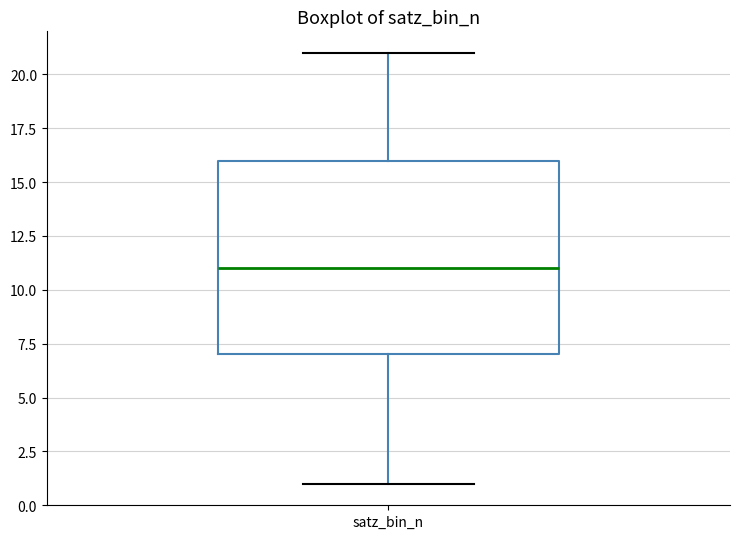

Transcribe this box plot: give where the median line is, the range the box spans, and where the two whiskers end, as read against the y-axis. The values are not printed on the chart, so give them approximately, as read against the axis.

median 11, box 7 to 16, whiskers 1 to 21